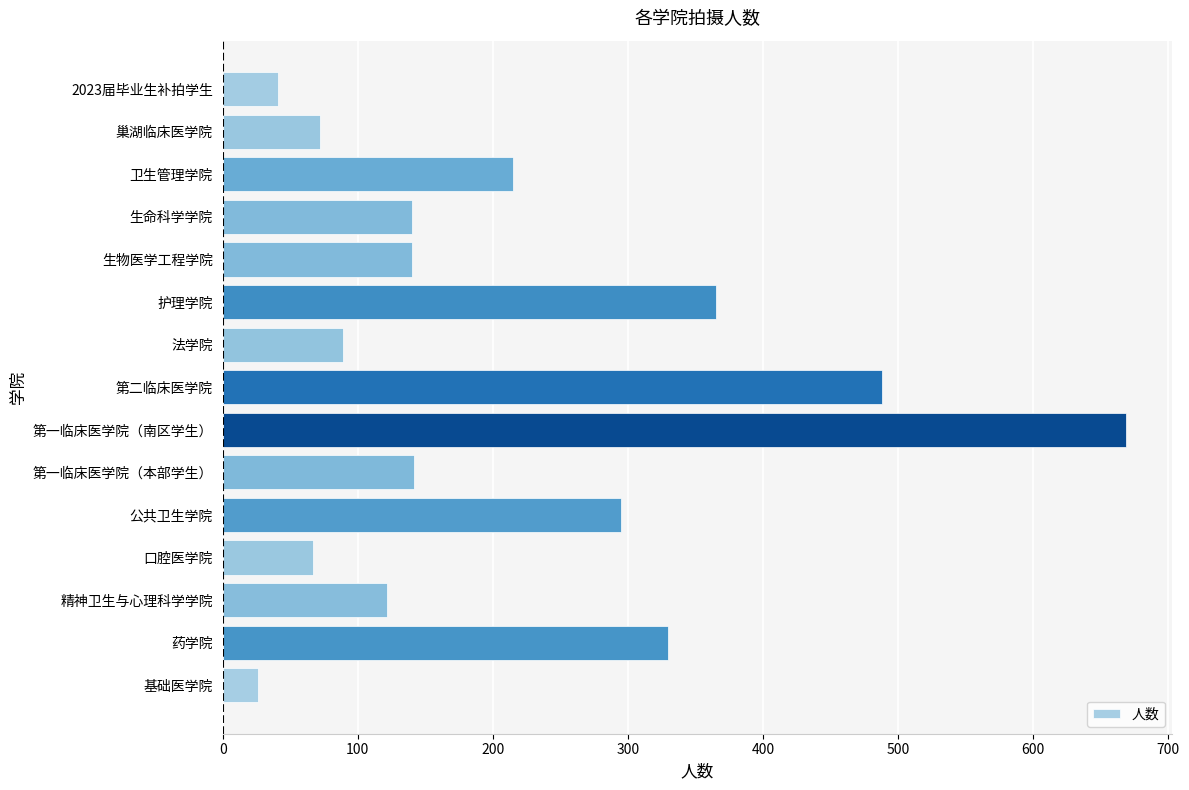

The value at 卫生管理学院 is 215. True or false?

True